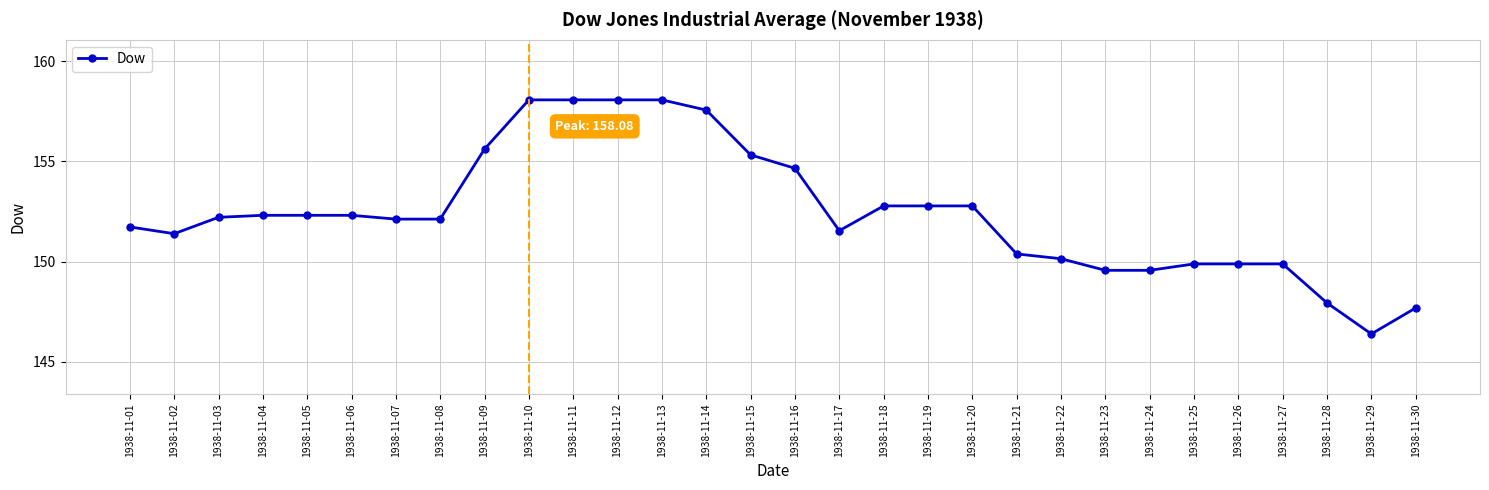

True or false: the data shows 30.9 at 1938-11-24.

False